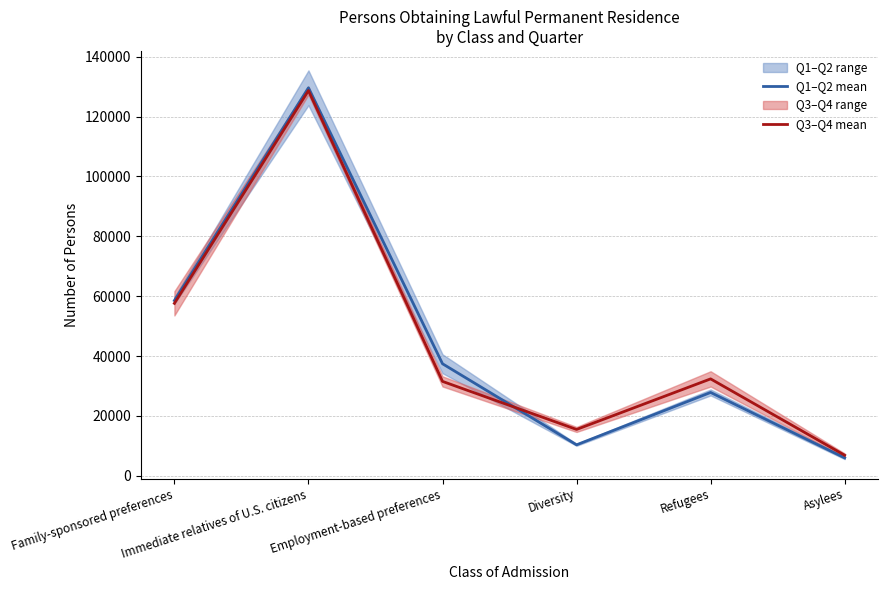

Is the value of Q3–Q4 mean at Asylees greater than the value of Q1–Q2 mean at Refugees?

No